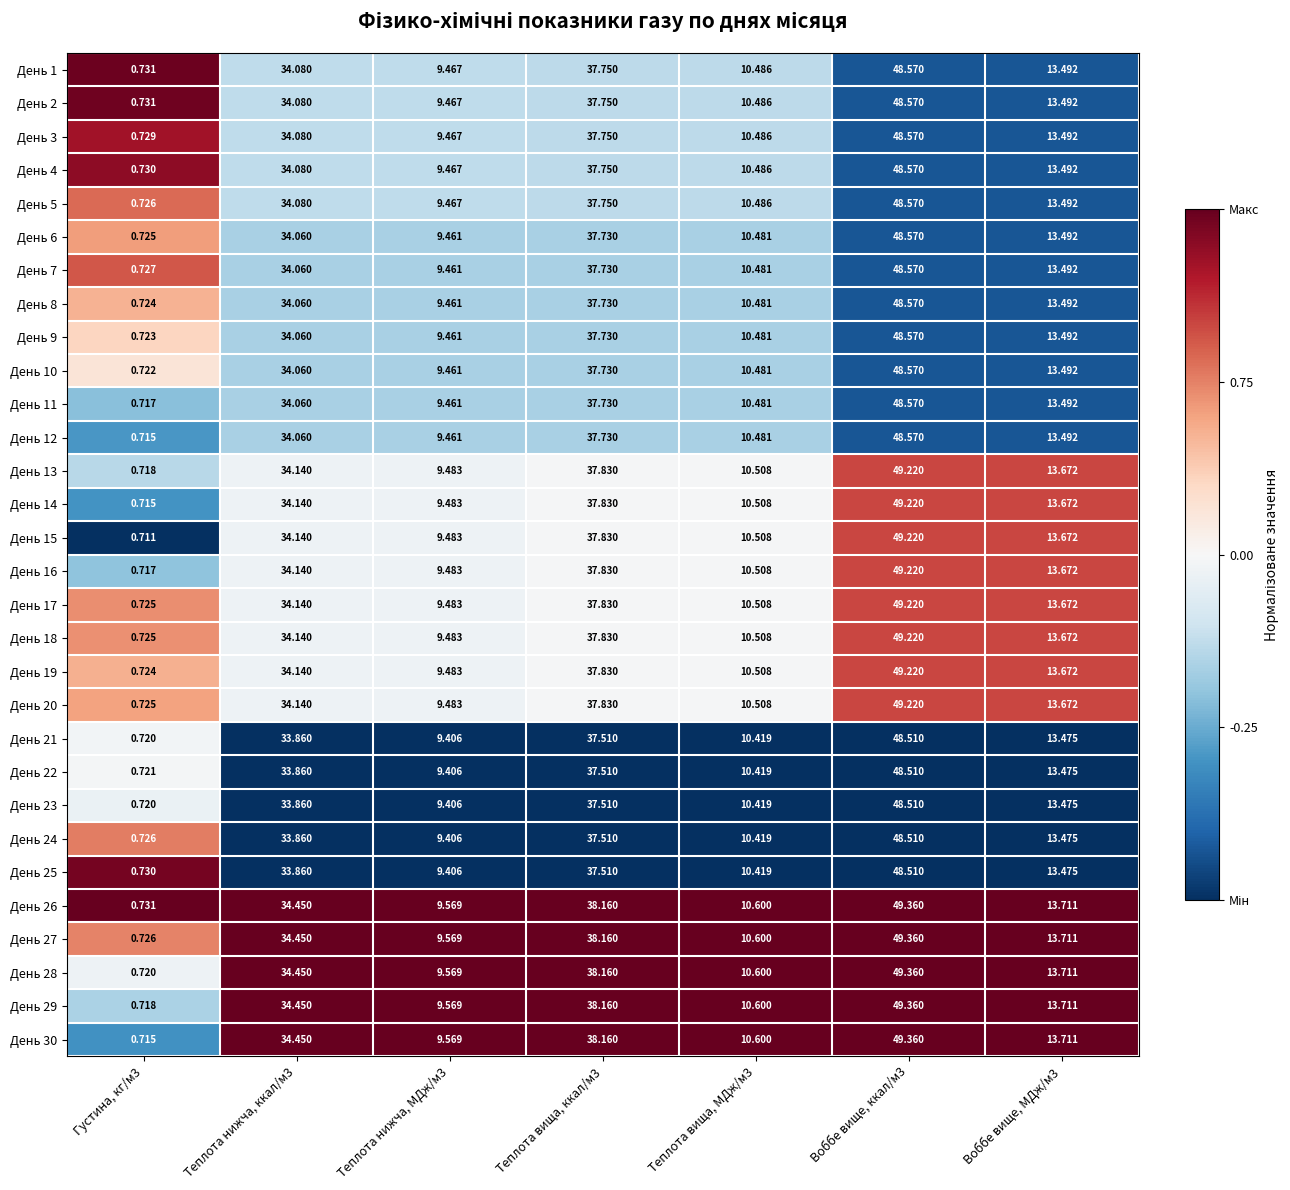

Is the value of День 17 at Воббе вище, ккал/м3 greater than the value of День 19 at Теплота вища, ккал/м3?

Yes